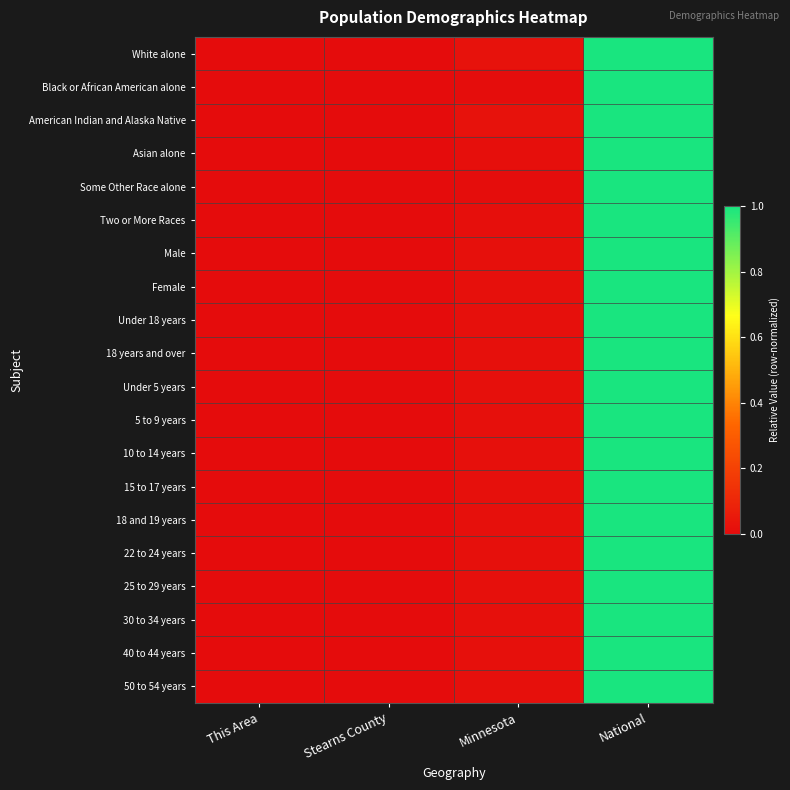

Reading right to left, list all the values displayed in this chart.

White alone: National=1.0	Minnesota=0.0	Stearns County=0.0	This Area=0.0
Black or African American alone: National=1.0	Minnesota=0.0	Stearns County=0.0	This Area=0.0
American Indian and Alaska Native: National=1.0	Minnesota=0.0	Stearns County=0.0	This Area=0.0
Asian alone: National=1.0	Minnesota=0.0	Stearns County=0.0	This Area=0.0
Some Other Race alone: National=1.0	Minnesota=0.0	Stearns County=0.0	This Area=0.0
Two or More Races: National=1.0	Minnesota=0.0	Stearns County=0.0	This Area=0.0
Male: National=1.0	Minnesota=0.0	Stearns County=0.0	This Area=0.0
Female: National=1.0	Minnesota=0.0	Stearns County=0.0	This Area=0.0
Under 18 years: National=1.0	Minnesota=0.0	Stearns County=0.0	This Area=0.0
18 years and over: National=1.0	Minnesota=0.0	Stearns County=0.0	This Area=0.0
Under 5 years: National=1.0	Minnesota=0.0	Stearns County=0.0	This Area=0.0
5 to 9 years: National=1.0	Minnesota=0.0	Stearns County=0.0	This Area=0.0
10 to 14 years: National=1.0	Minnesota=0.0	Stearns County=0.0	This Area=0.0
15 to 17 years: National=1.0	Minnesota=0.0	Stearns County=0.0	This Area=0.0
18 and 19 years: National=1.0	Minnesota=0.0	Stearns County=0.0	This Area=0.0
22 to 24 years: National=1.0	Minnesota=0.0	Stearns County=0.0	This Area=0.0
25 to 29 years: National=1.0	Minnesota=0.0	Stearns County=0.0	This Area=0.0
30 to 34 years: National=1.0	Minnesota=0.0	Stearns County=0.0	This Area=0.0
40 to 44 years: National=1.0	Minnesota=0.0	Stearns County=0.0	This Area=0.0
50 to 54 years: National=1.0	Minnesota=0.0	Stearns County=0.0	This Area=0.0